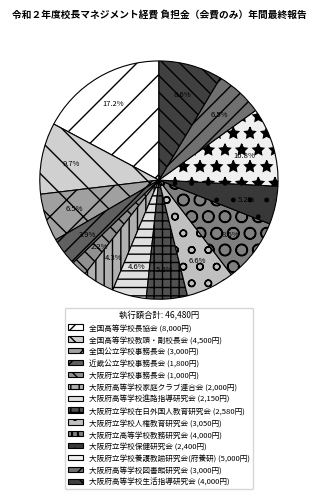

Is there any slice that represents more than half of the pie?

No